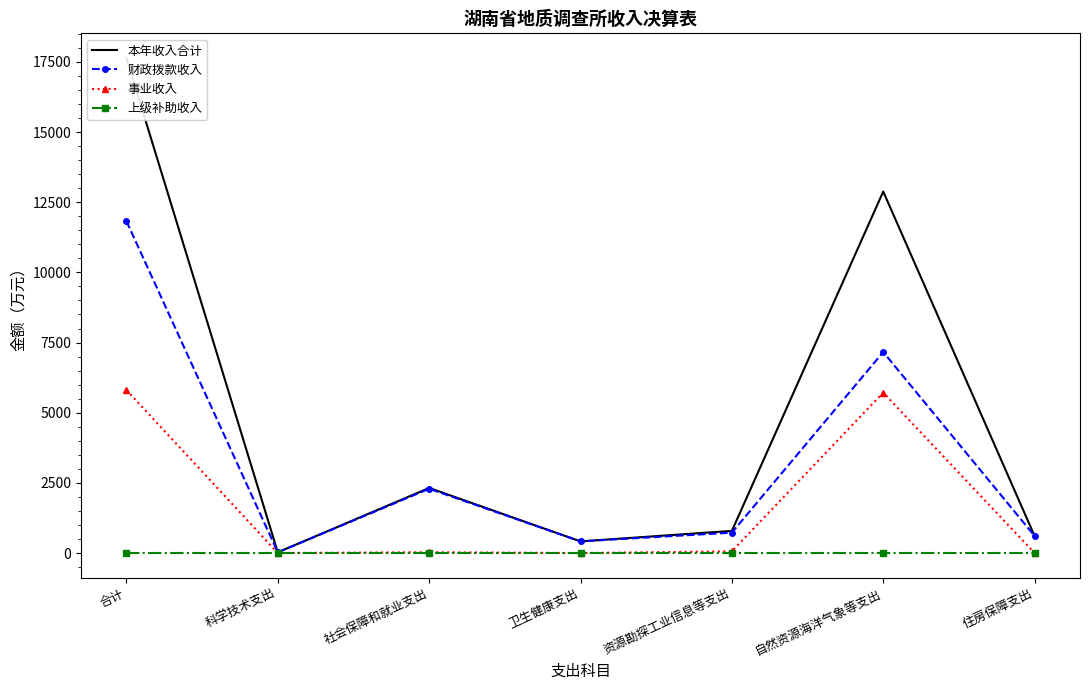

Is this an area chart (filled region under the line)?

No